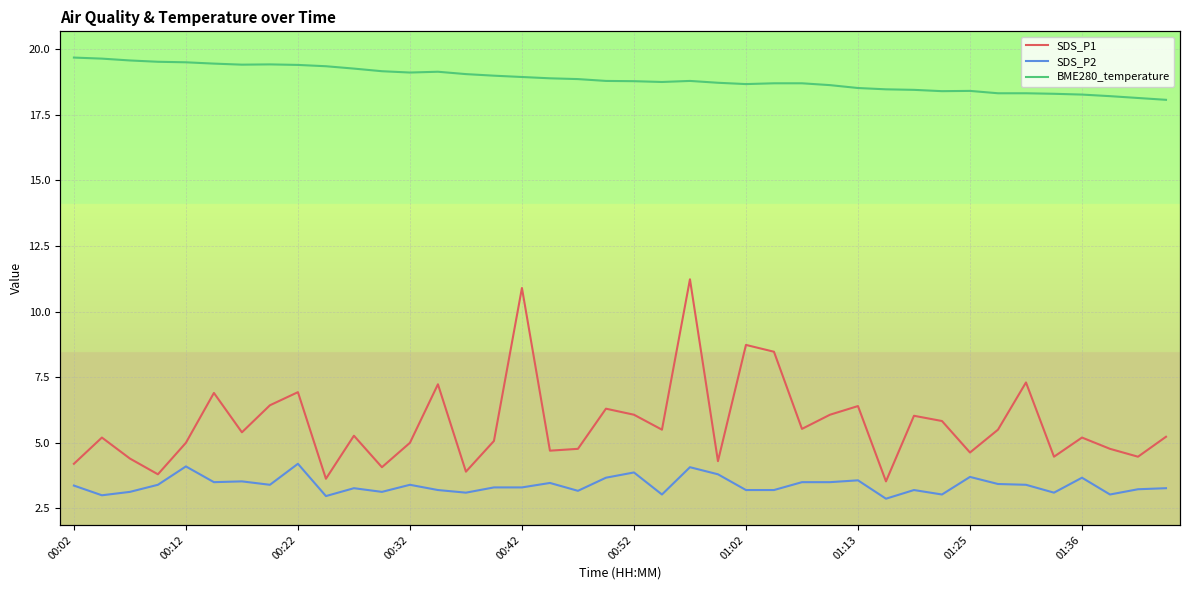

Does the chart display data point markers on the line(s)?

No